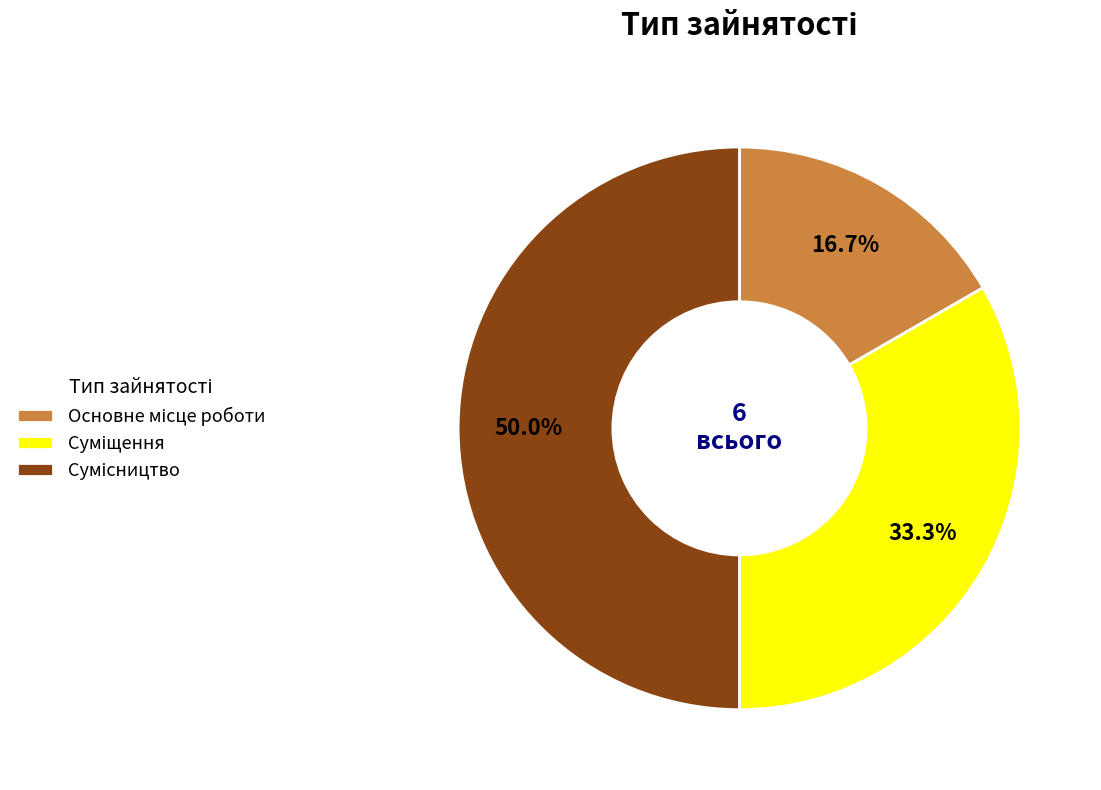

To the nearest percent, what is the difference between the Основне місце роботи and Суміщення slice percentages?

17%